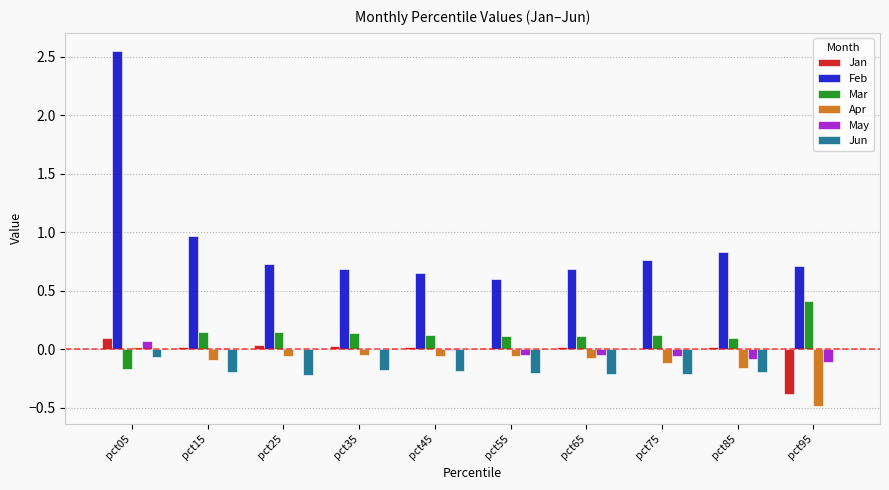

At which category is the sum across all series the highest?

pct05